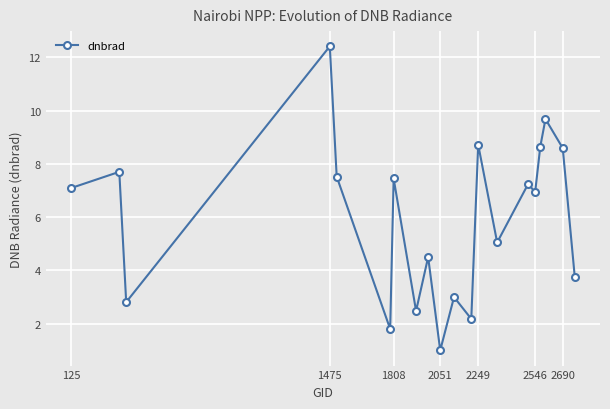

What is the difference between the maximum and second lowest values?

10.6